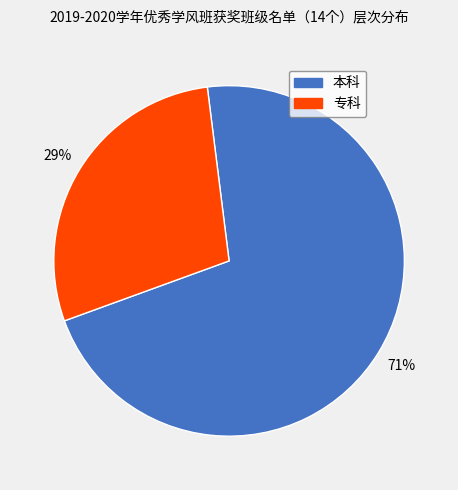

Is it true that 本科 is 81% of the pie?

False